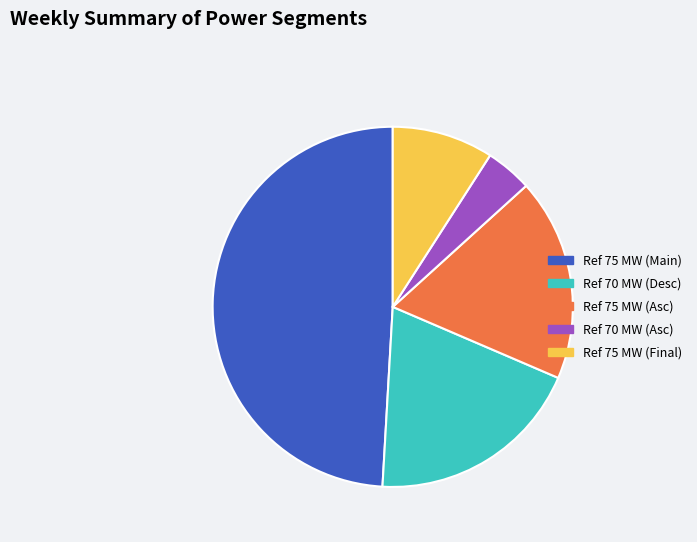

Which slice is the largest?

Ref 75 MW (Main)